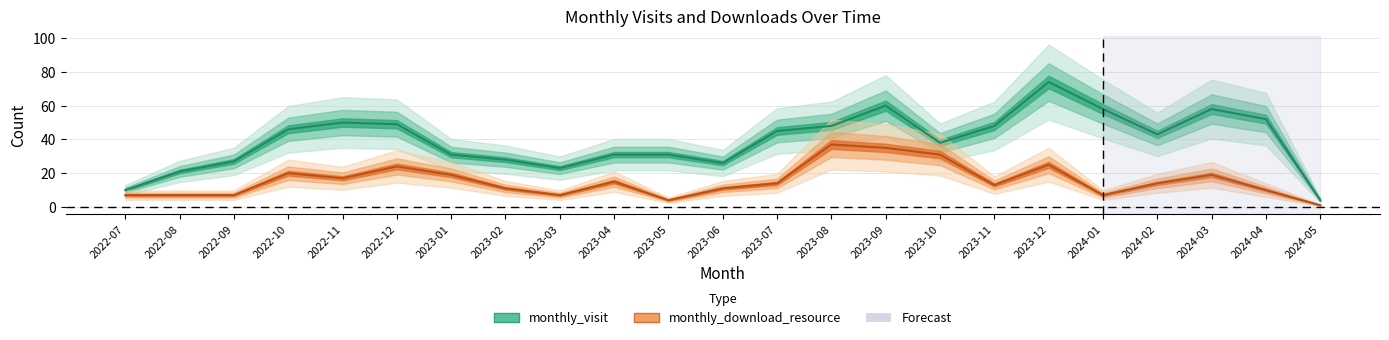

The monthly_download_resource series shows 4 at 2022-09. True or false?

False